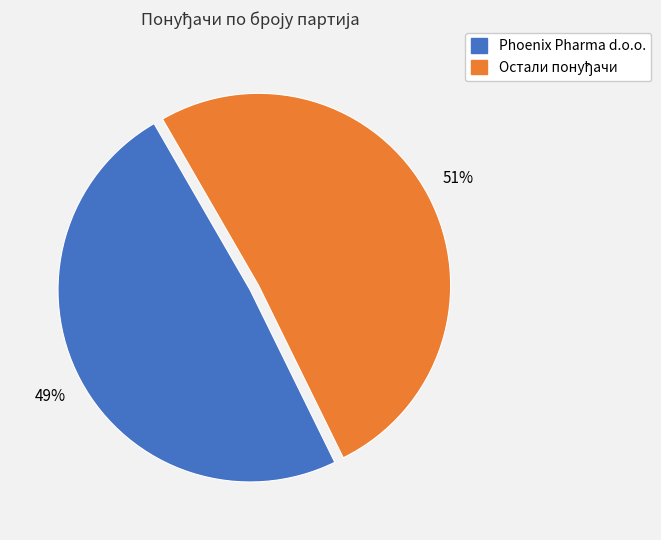

To the nearest percent, what is the difference between the largest and smallest slice percentages?

2%